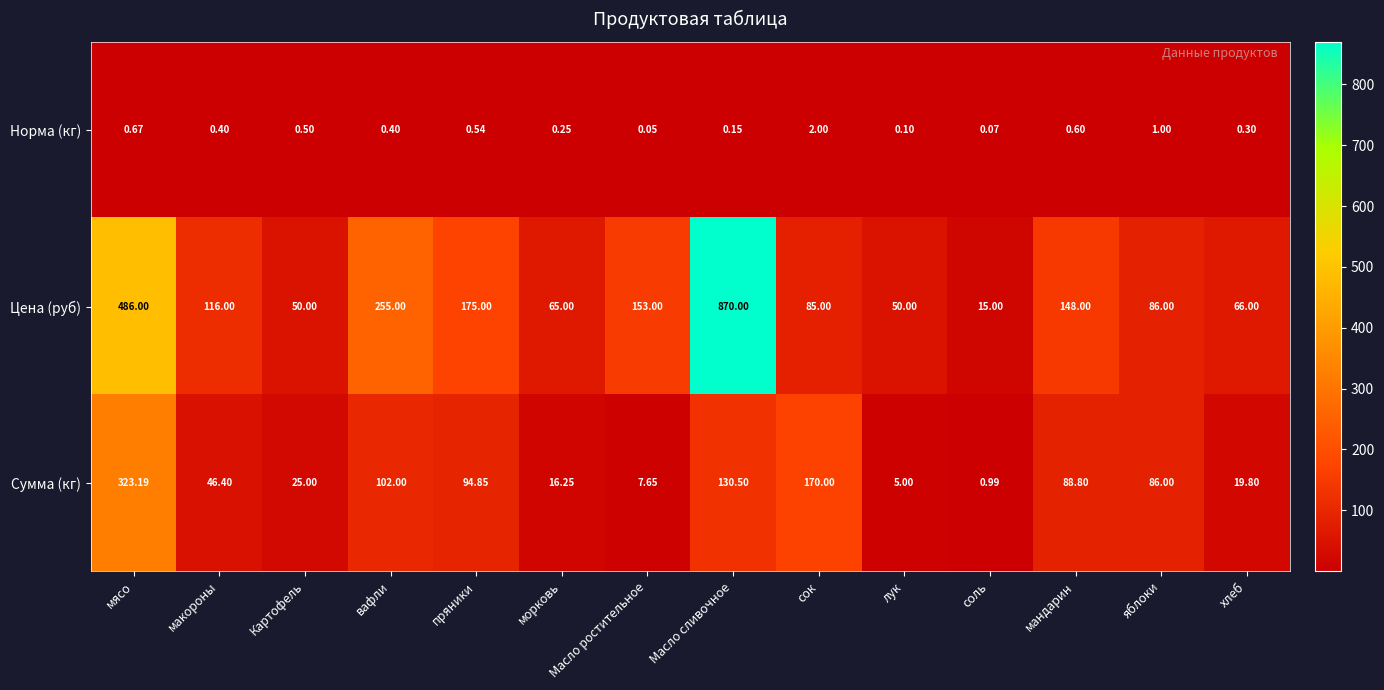

Which series has the widest spread of values?

Цена (руб)